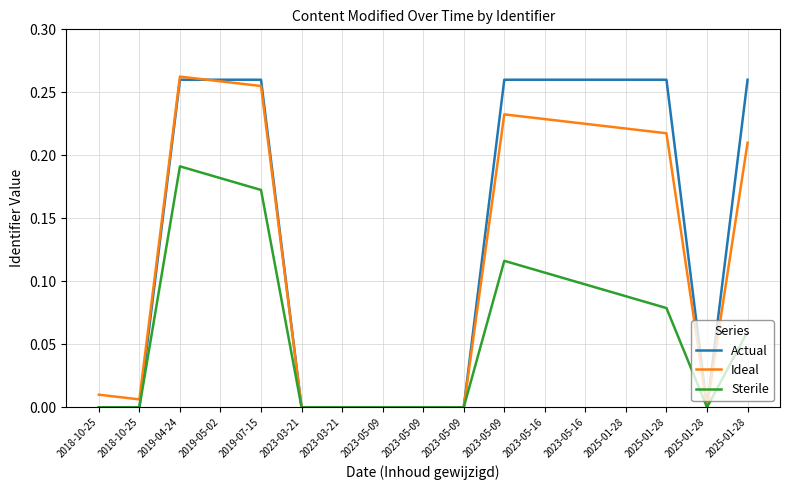

What is the label of the 13th point from the left?

2023-05-16